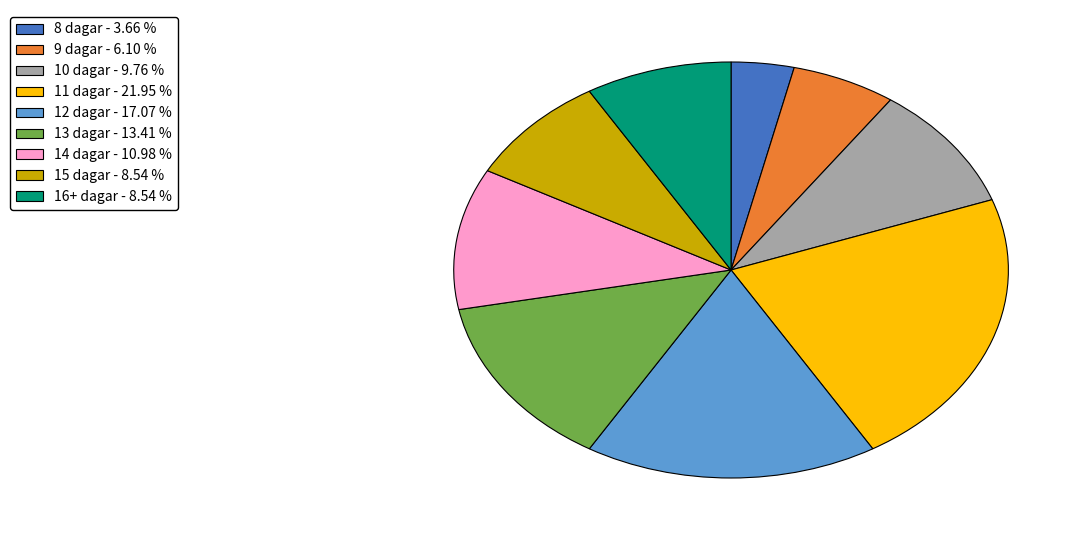

Does any single category account for the majority?

No